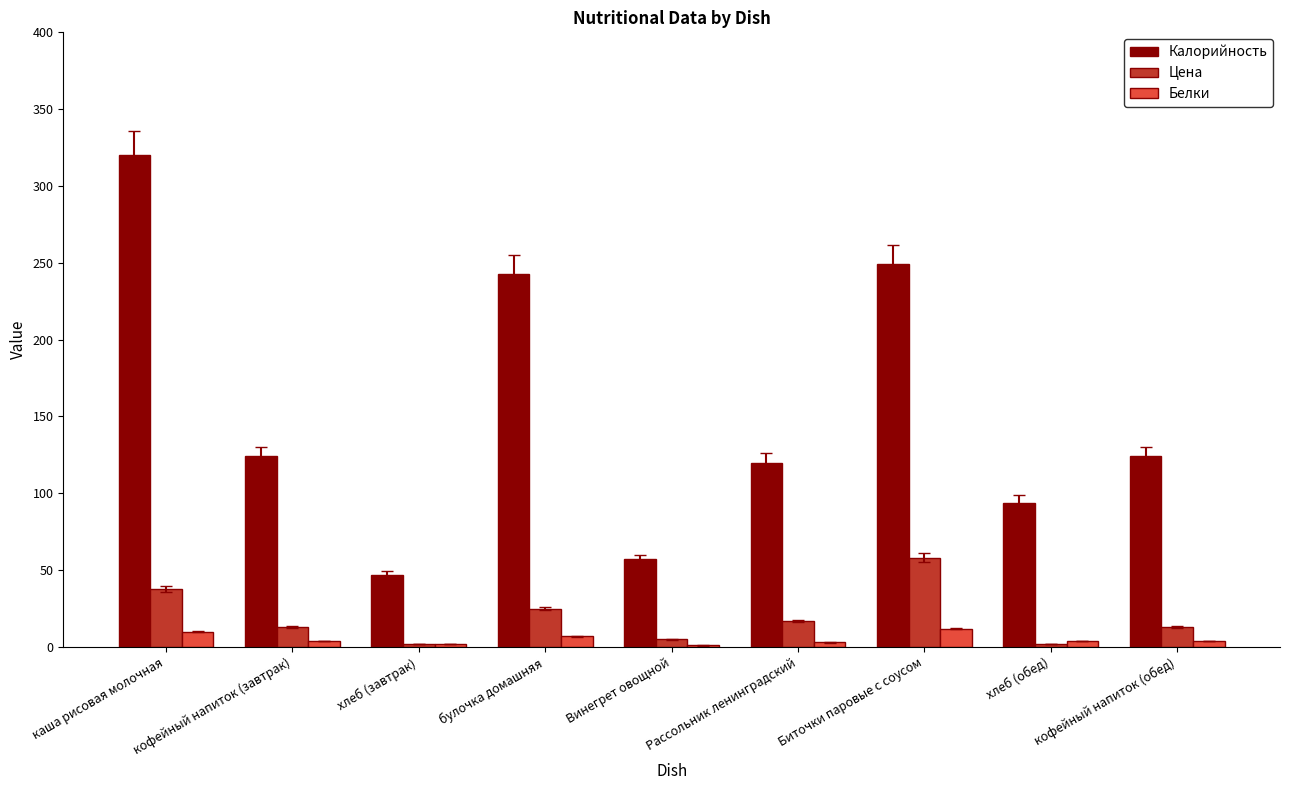

Which series changed the most between Винегрет овощной and Рассольник ленинградский?

Калорийность